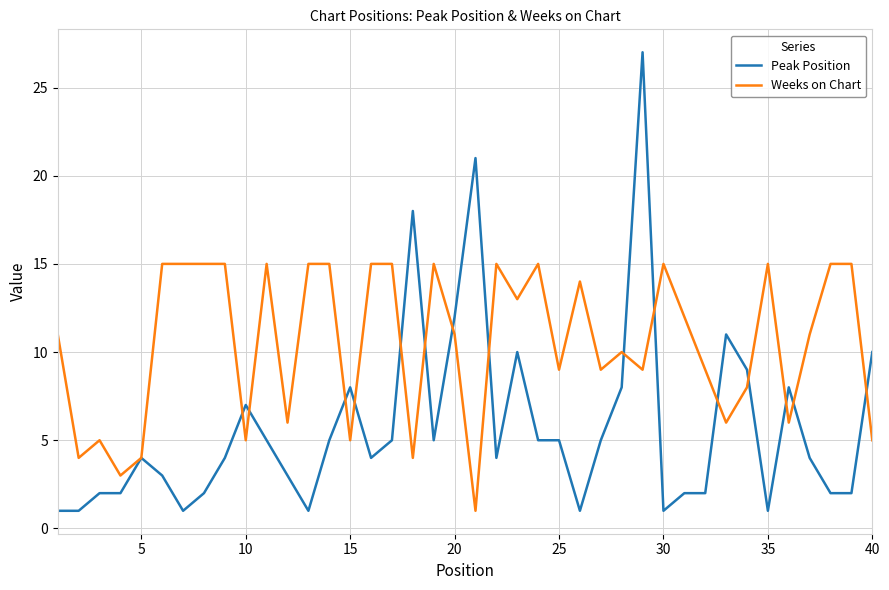

What is the smallest value displayed?

1